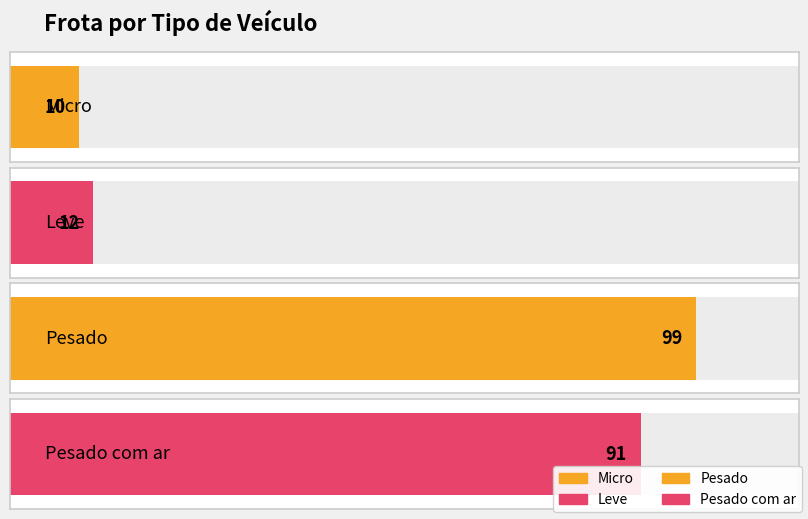

Rank the categories by value from highest to lowest.

Pesado, Pesado com ar, Leve, Micro